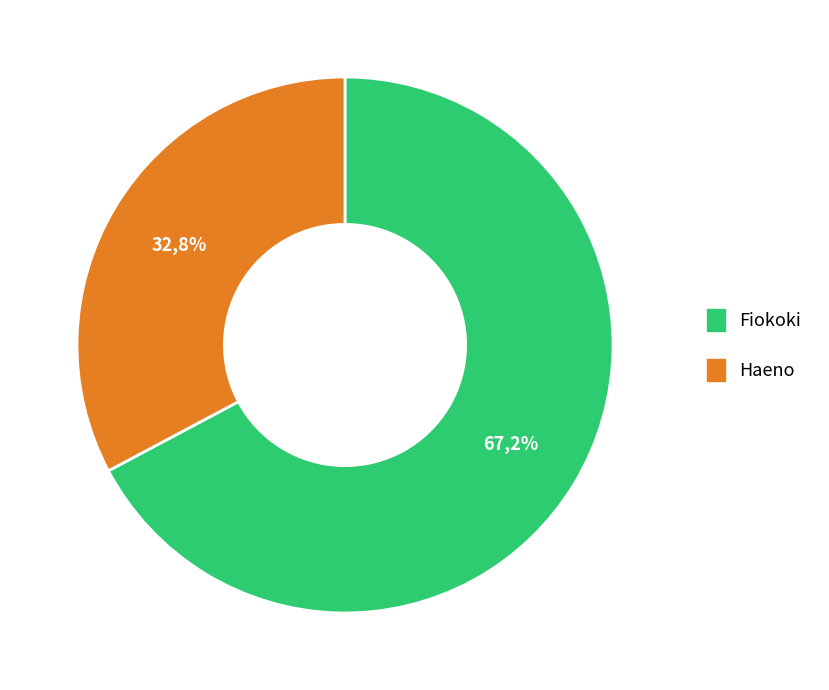

Rank the categories by value from highest to lowest.

Fiokoki, Haeno